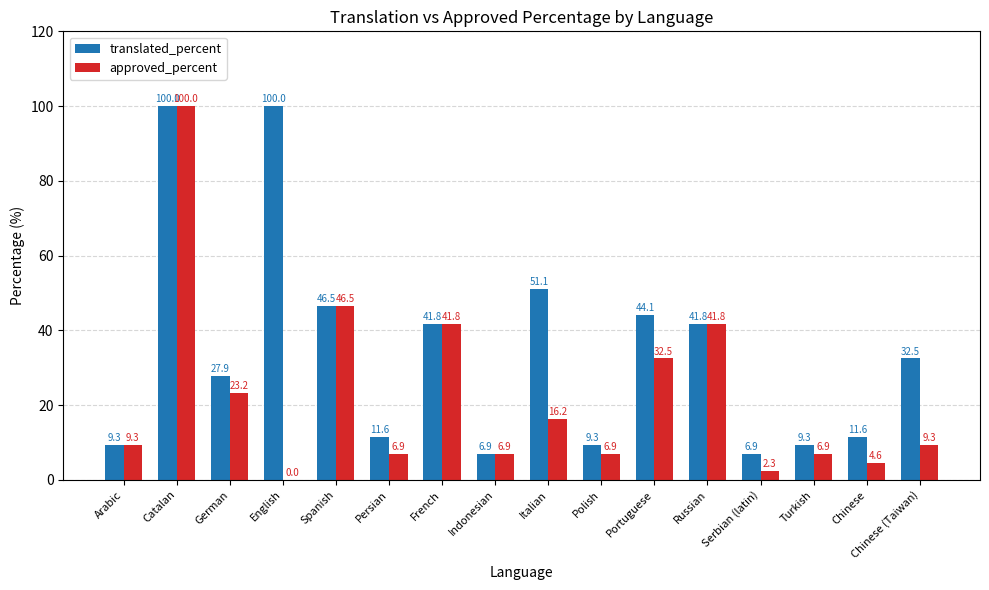

At which category is the sum across all series the highest?

Catalan